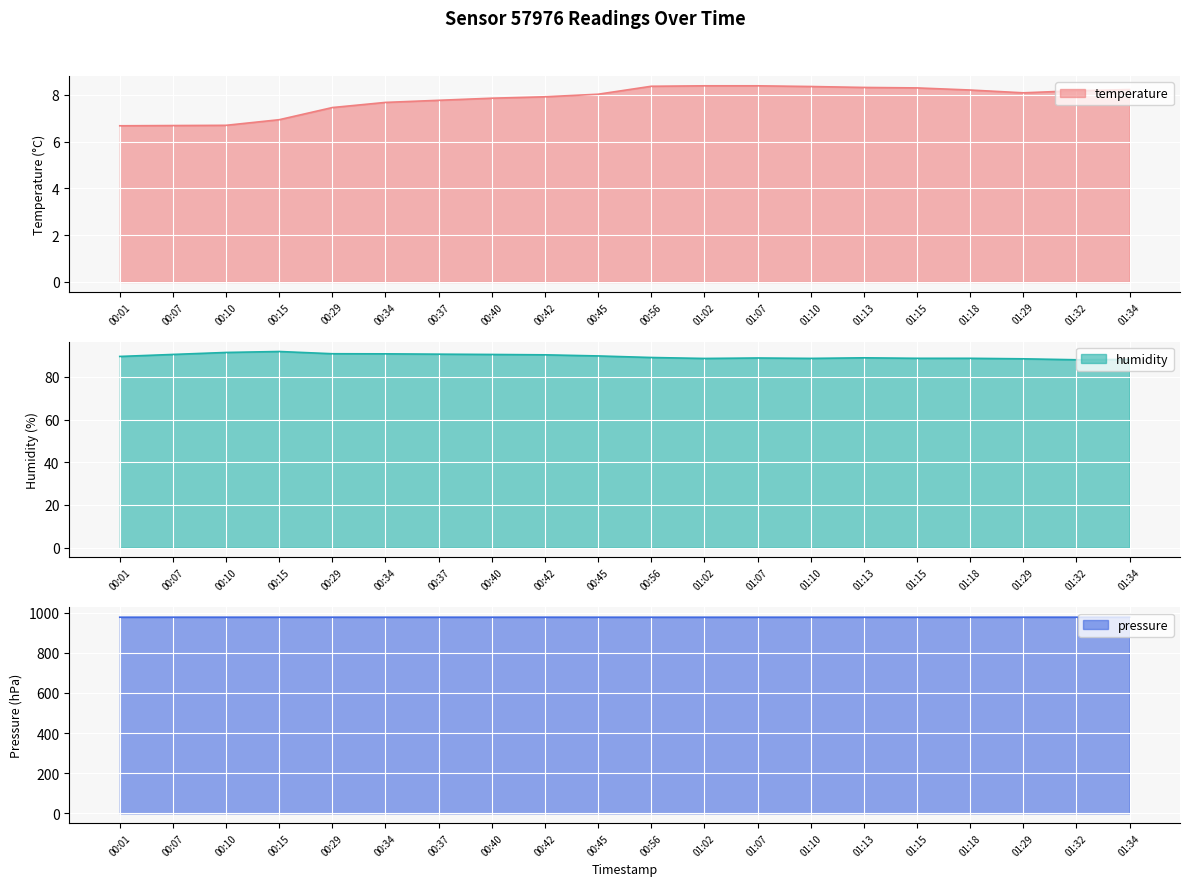

The value of temperature at 01:07 is 13.4. True or false?

False